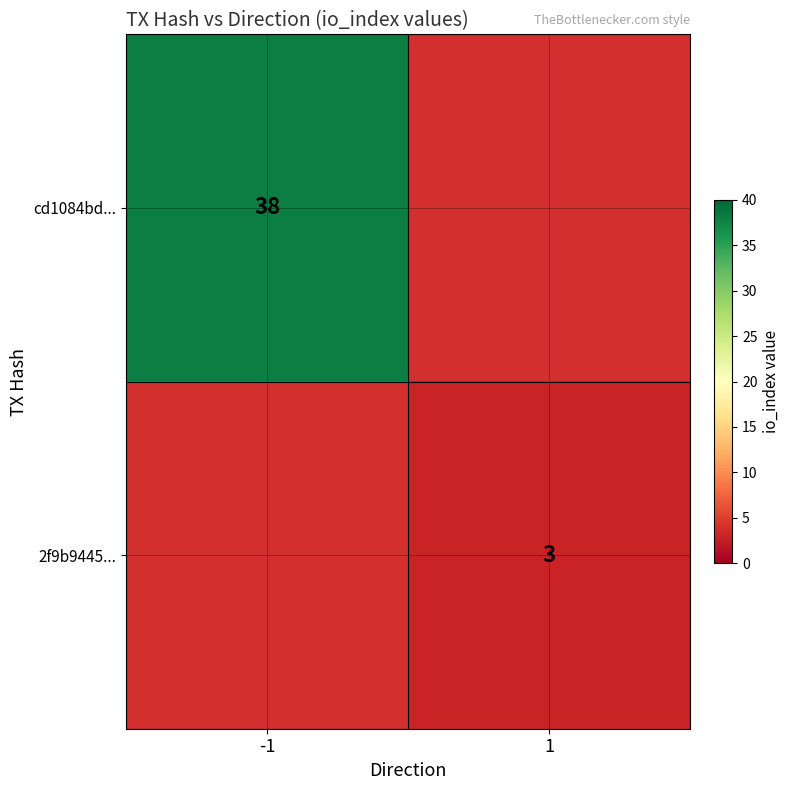

At which category does the chart reach its peak across all series?

-1